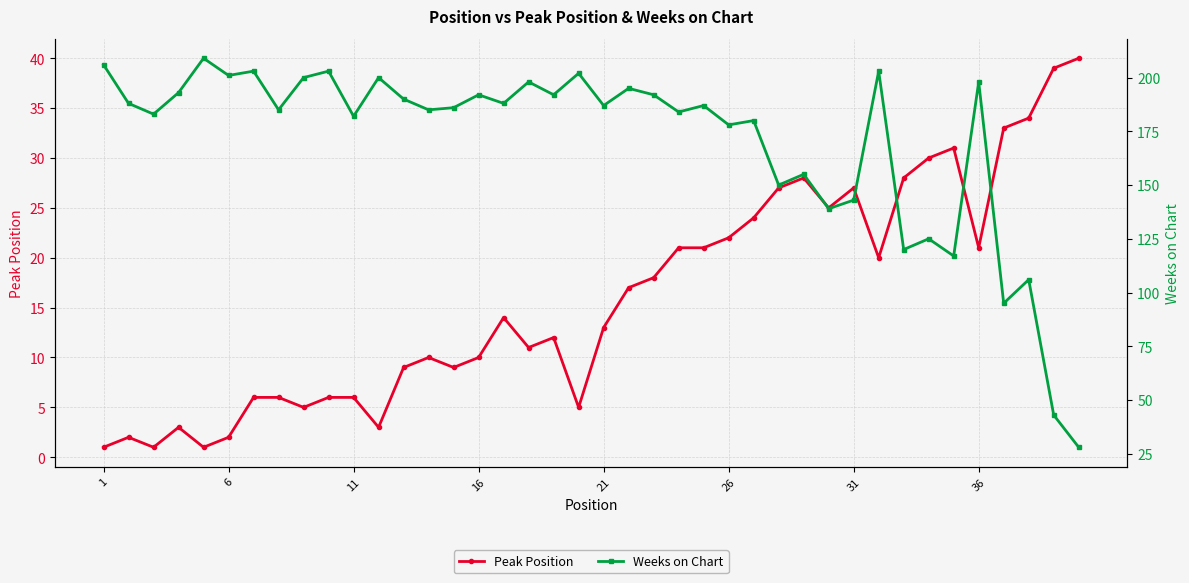

True or false: Peak Position has more than 2 interior local peaks.

True